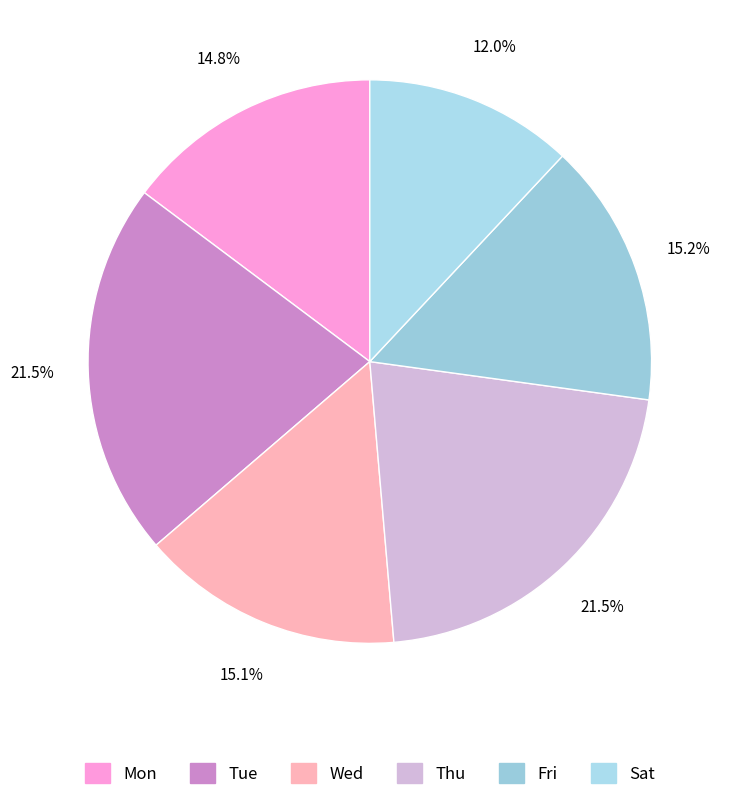

How many segments does this pie chart have?

6